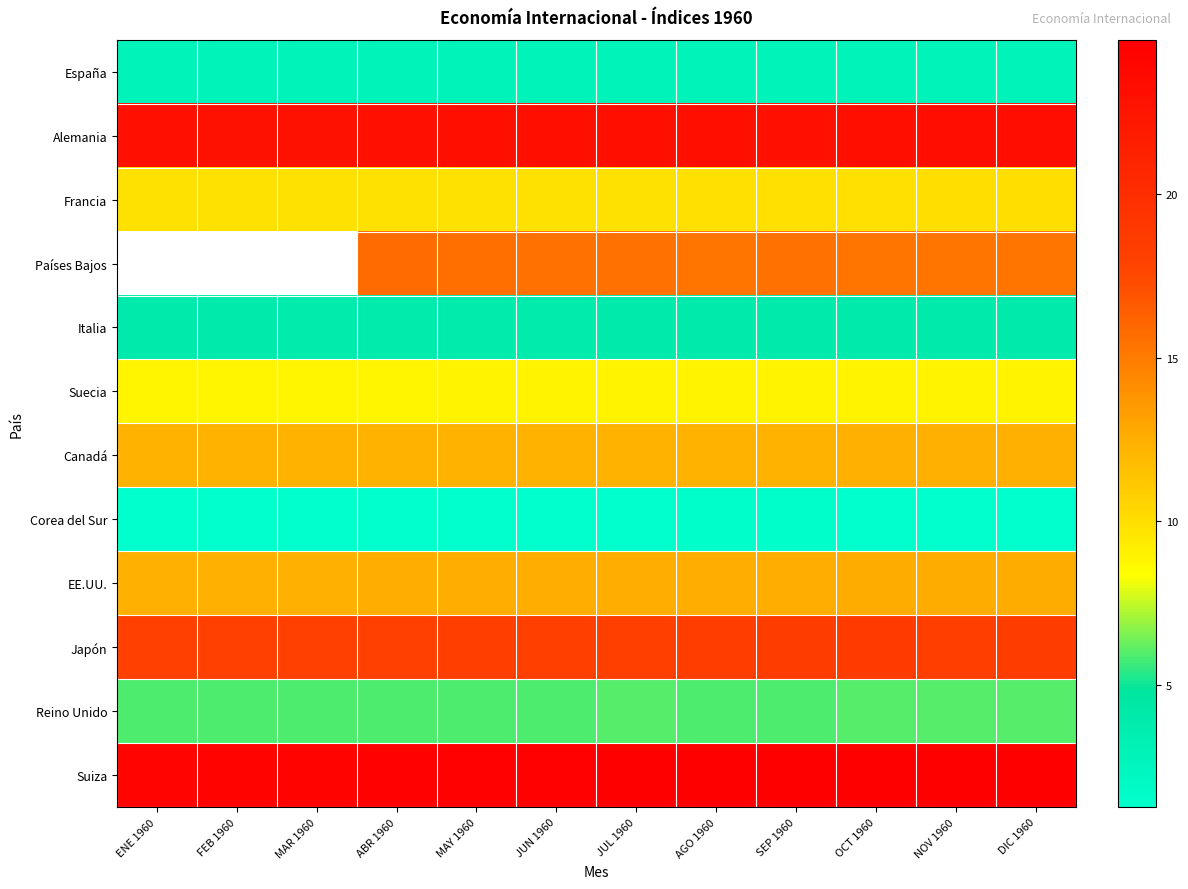

Rank the categories by España value from lowest to highest.

MAY 1960, JUN 1960, JUL 1960, AGO 1960, ENE 1960, FEB 1960, MAR 1960, ABR 1960, SEP 1960, OCT 1960, NOV 1960, DIC 1960